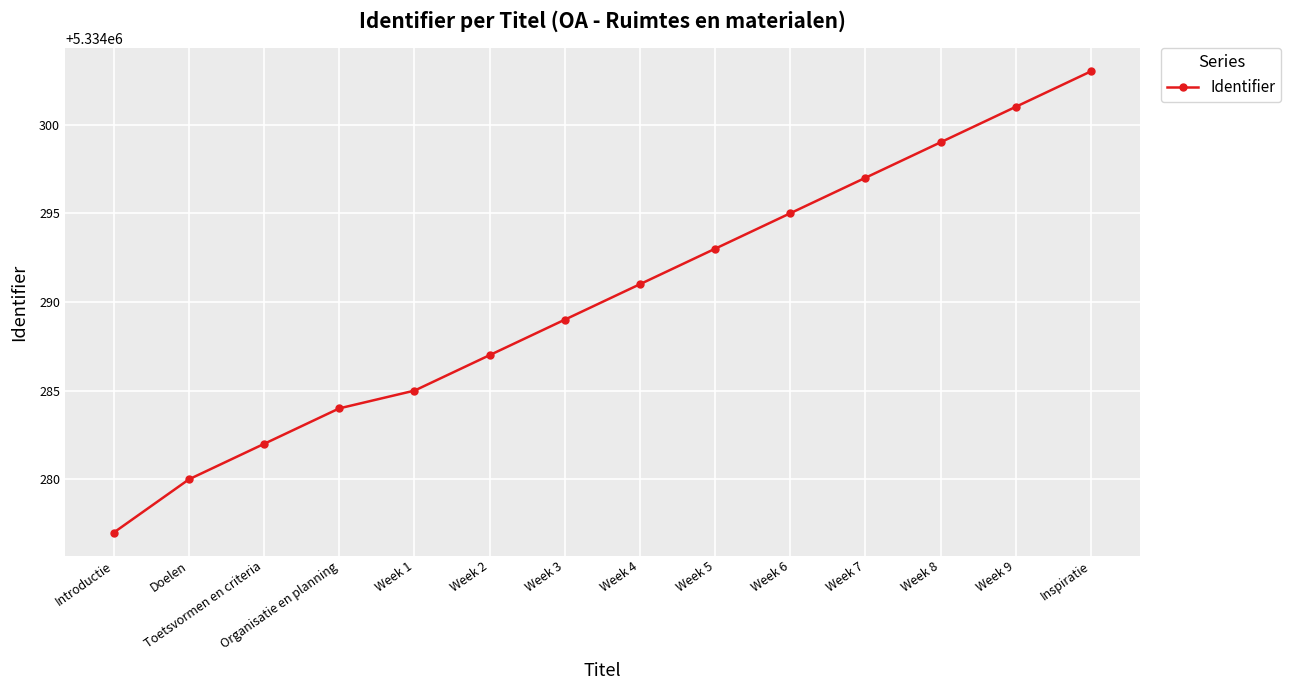

What is the value of the 3rd point from the left?

5334282